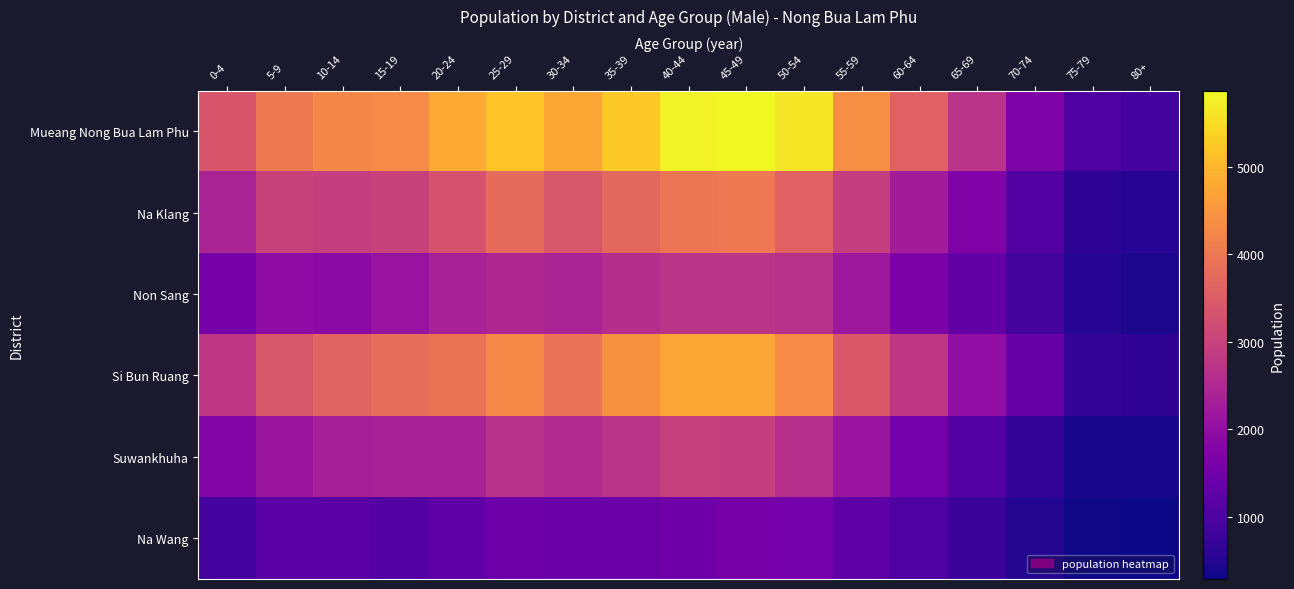

Between 20-24 and 15-19, which is larger?

20-24